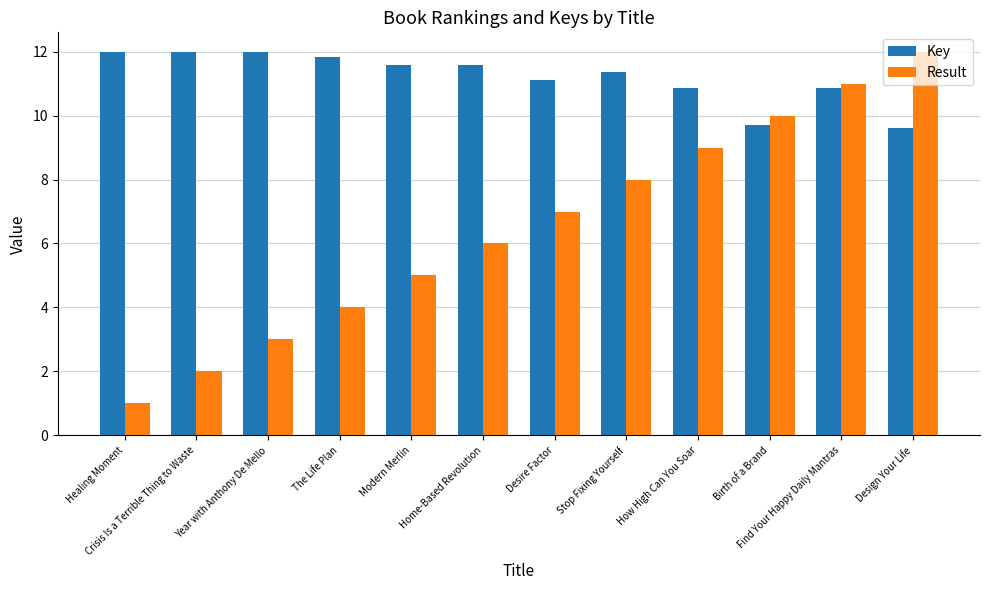

List the labels in order of Result value, smallest first.

Healing Moment, Crisis Is a Terrible Thing to Waste, Year with Anthony De Mello, The Life Plan, Modern Merlin, Home-Based Revolution, Desire Factor, Stop Fixing Yourself, How High Can You Soar, Birth of a Brand, Find Your Happy Daily Mantras, Design Your Life